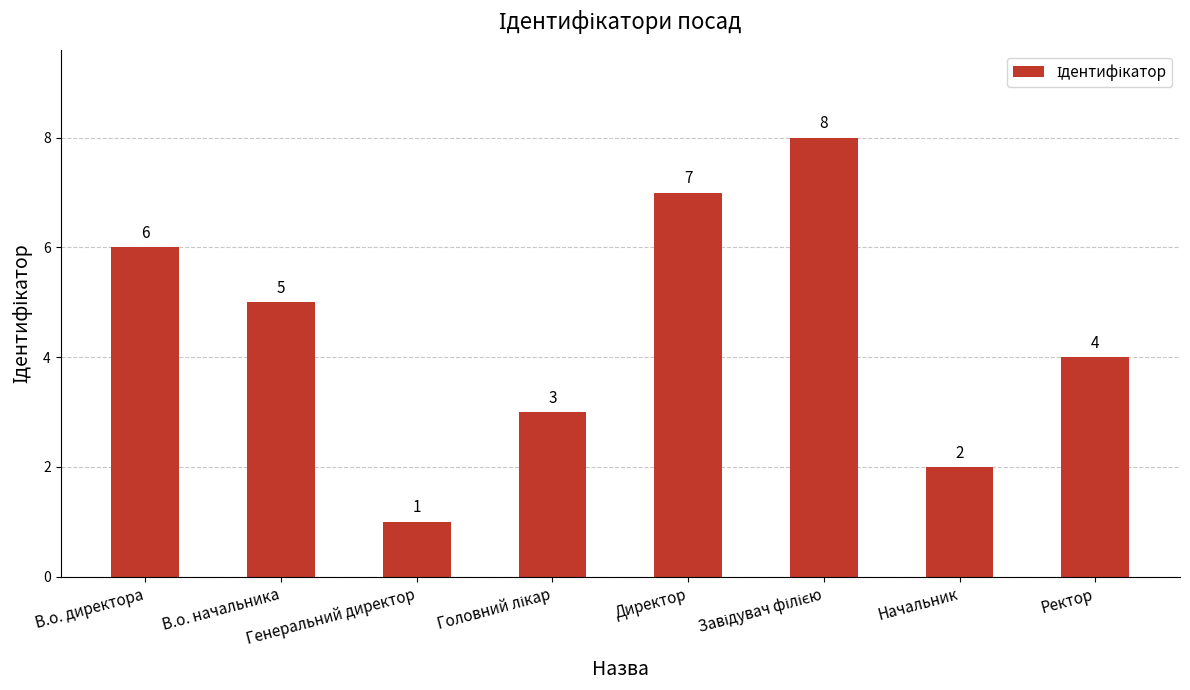

What is the difference between the maximum and second lowest values?

6